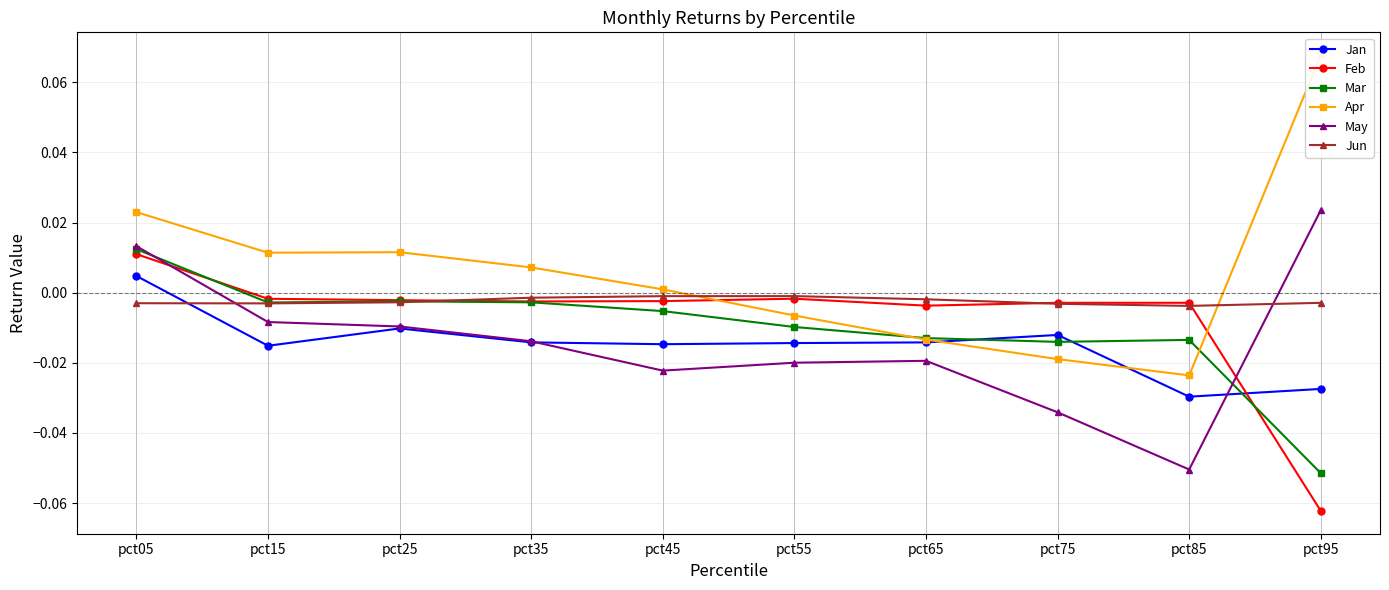

Reading left to right, transcribe all the data shown in this chart.

Jan: 0.0	-0.0	-0.0	-0.0	-0.0	-0.0	-0.0	-0.0	-0.0	-0.0
Feb: 0.0	-0.0	-0.0	-0.0	-0.0	-0.0	-0.0	-0.0	-0.0	-0.1
Mar: 0.0	-0.0	-0.0	-0.0	-0.0	-0.0	-0.0	-0.0	-0.0	-0.1
Apr: 0.0	0.0	0.0	0.0	0.0	-0.0	-0.0	-0.0	-0.0	0.1
May: 0.0	-0.0	-0.0	-0.0	-0.0	-0.0	-0.0	-0.0	-0.1	0.0
Jun: -0.0	-0.0	-0.0	-0.0	-0.0	-0.0	-0.0	-0.0	-0.0	-0.0